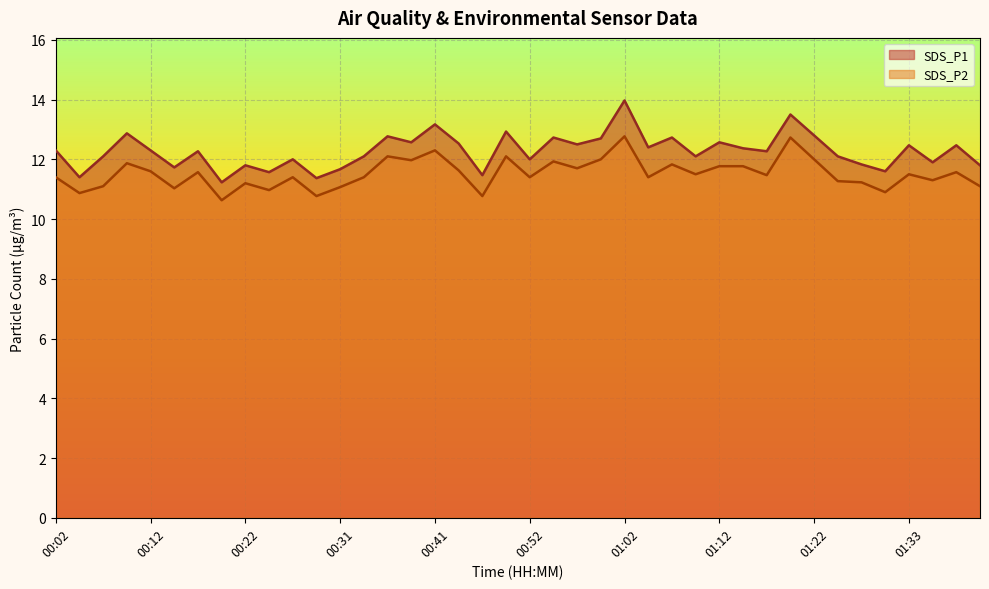

Which series has the largest range (max minus min)?

SDS_P1